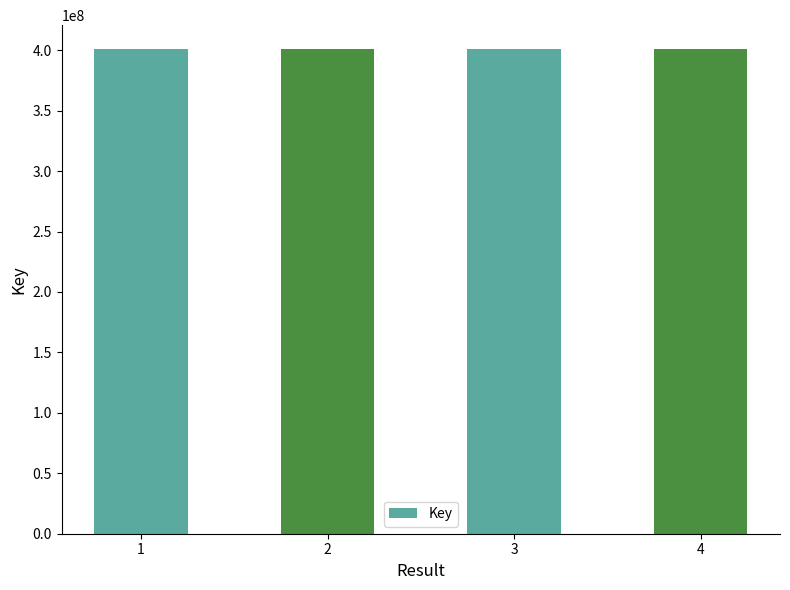

What is the minimum value shown in the chart?

400717378